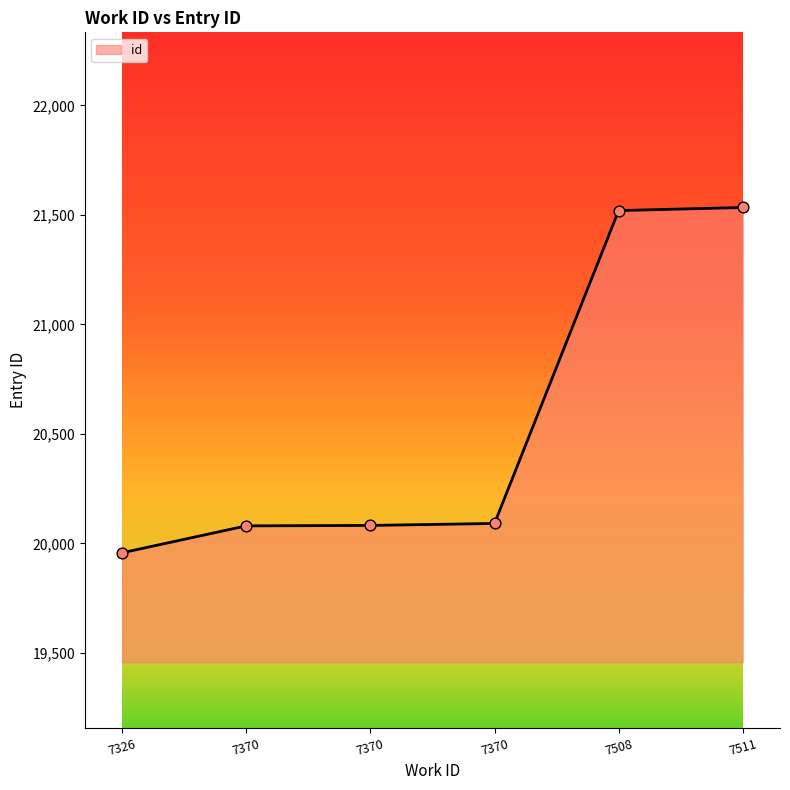

What is the ratio of the value at 7370 to the value at 7508?

0.9